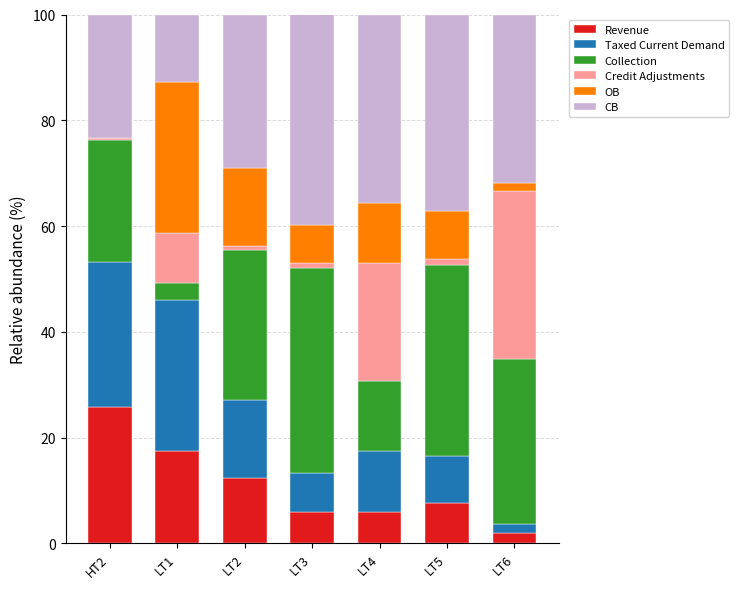

What is the highest value of the Revenue series?

25.8